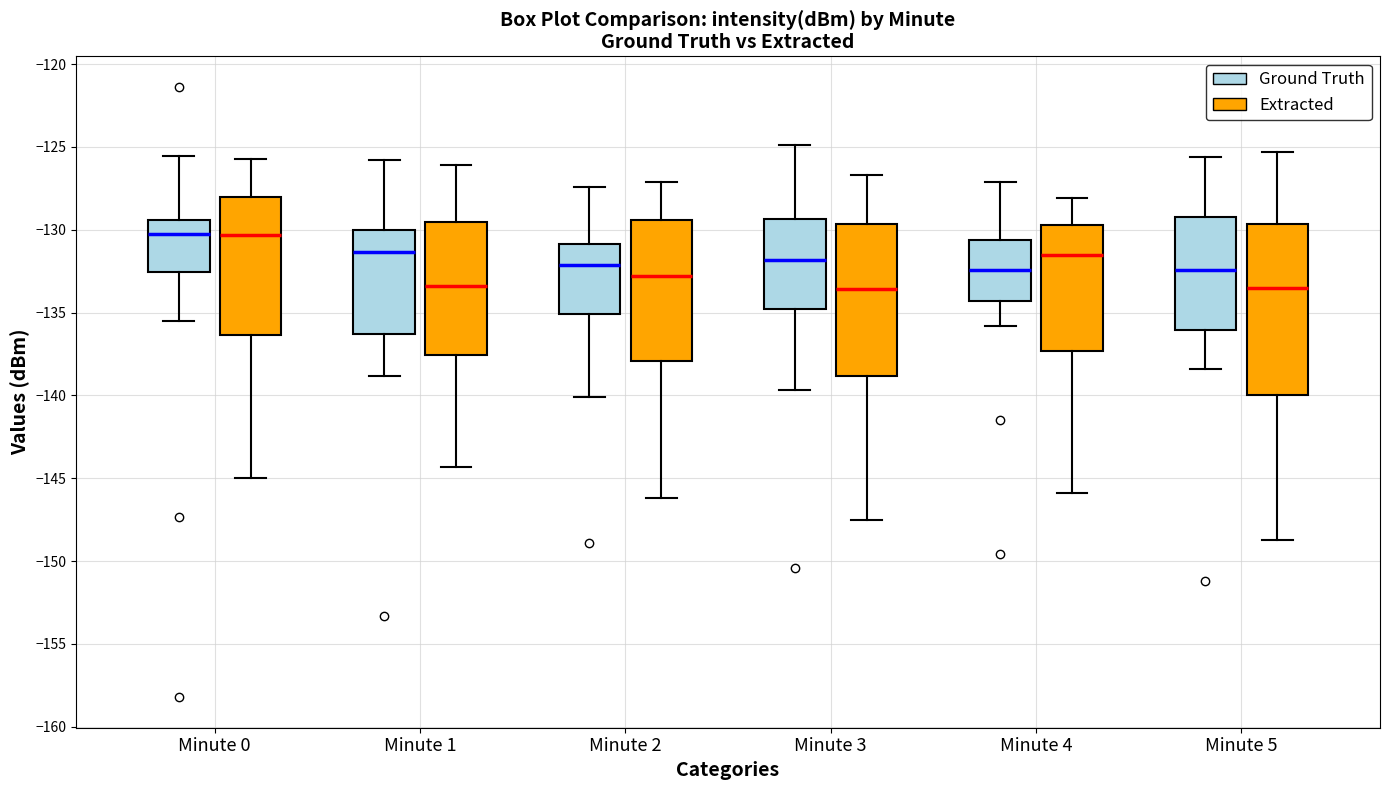

Where does the lower whisker of the box for Minute 2 (Ground Truth) end on the y-axis? The values are not printed on the chart, so give them approximately, as read against the axis.

-140.0